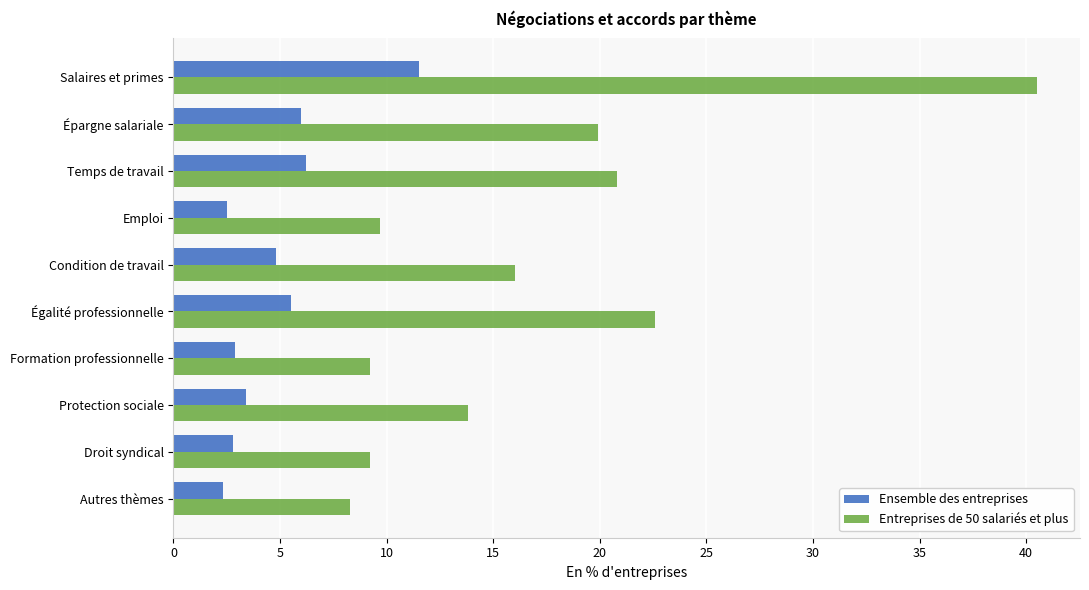

Is the value of Entreprises de 50 salariés et plus at Égalité professionnelle greater than the value of Ensemble des entreprises at Protection sociale?

Yes